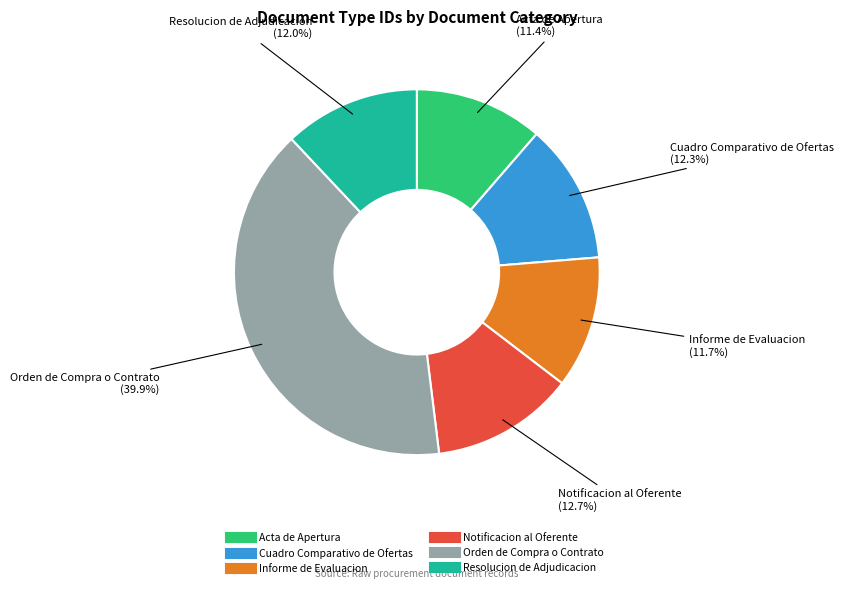

Approximately how many times larger is the value at Acta de Apertura compared to Orden de Compra o Contrato?

0.3